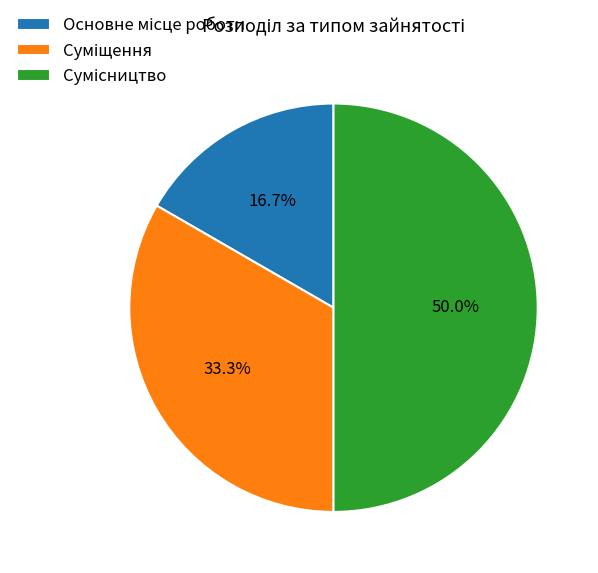

Which category has the smallest portion of the pie?

Основне місце роботи